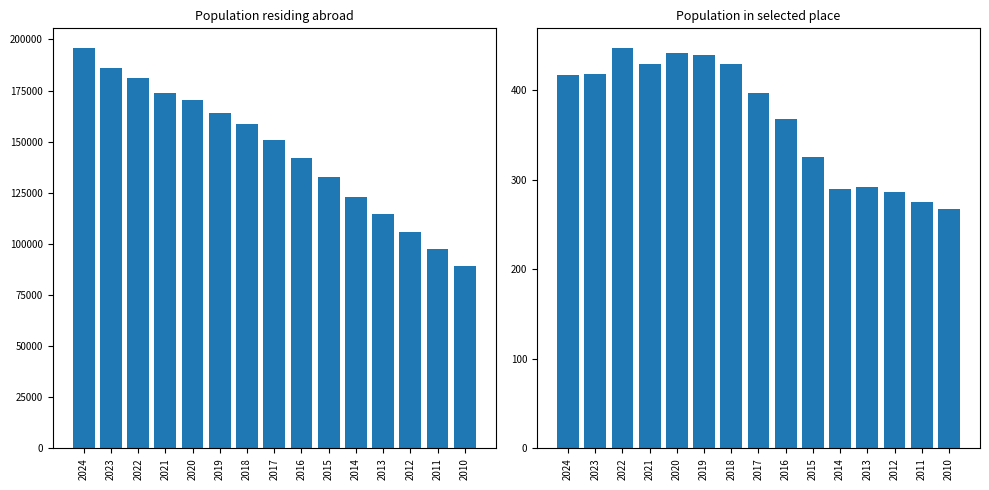

Are the bars grouped side by side (vs. stacked)?

Yes